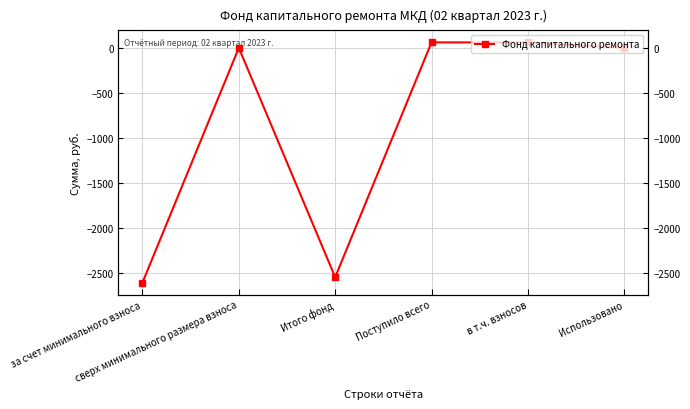

What is the difference between the values at сверх минимального размера взноса and Итого фонд?

2545.4